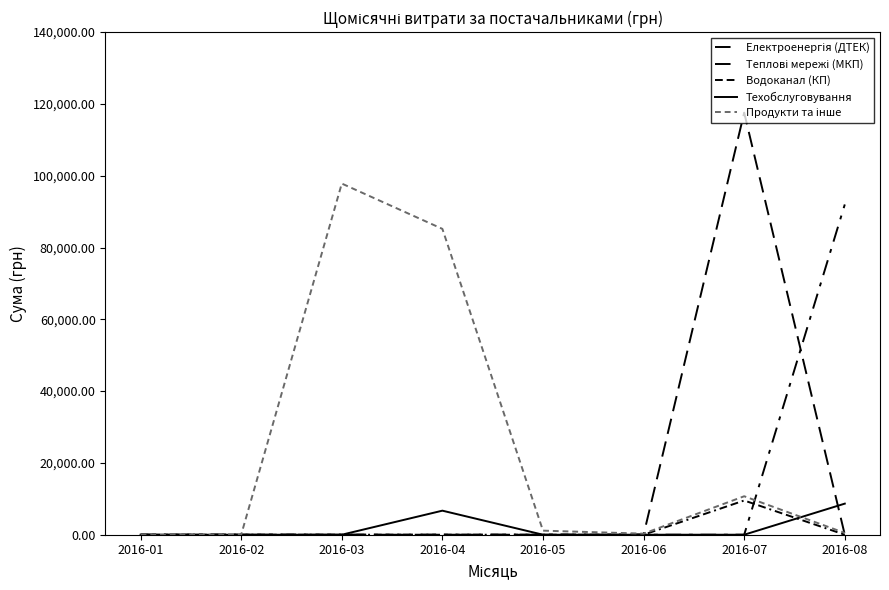

At which category is the sum across all series the highest?

2016-07